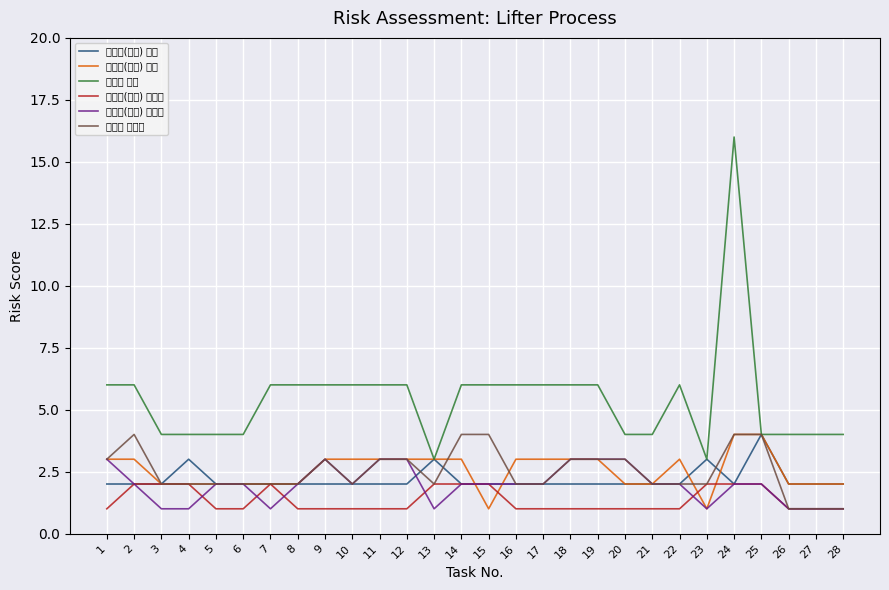

List the labels in order of 위험성 현재 value, smallest first.

13, 23, 3, 4, 5, 6, 20, 21, 25, 26, 27, 28, 1, 2, 7, 8, 9, 10, 11, 12, 14, 15, 16, 17, 18, 19, 22, 24